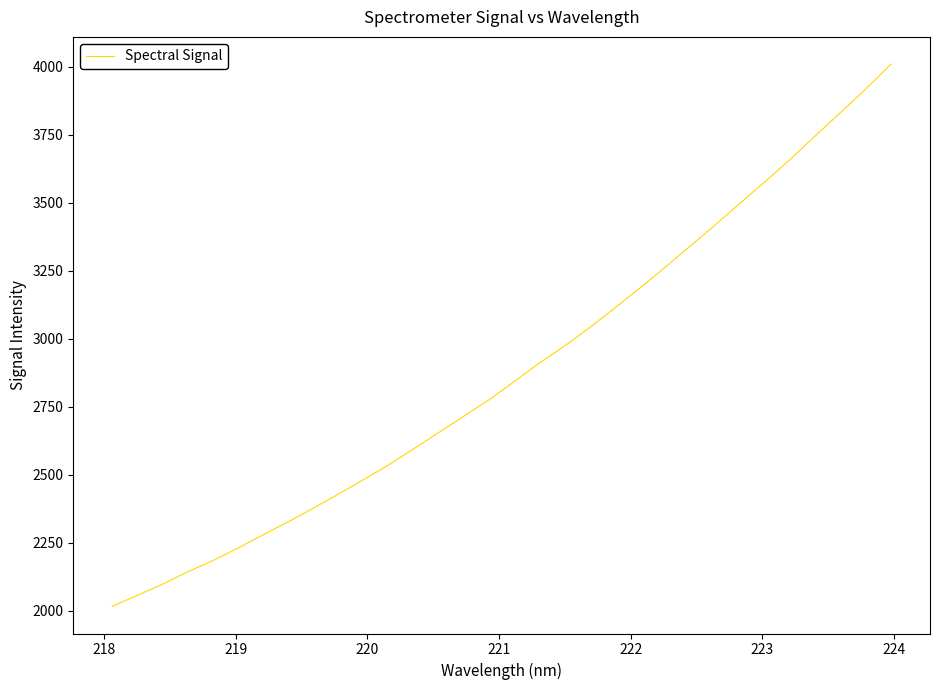

What is the maximum value shown in the chart?

4009.2